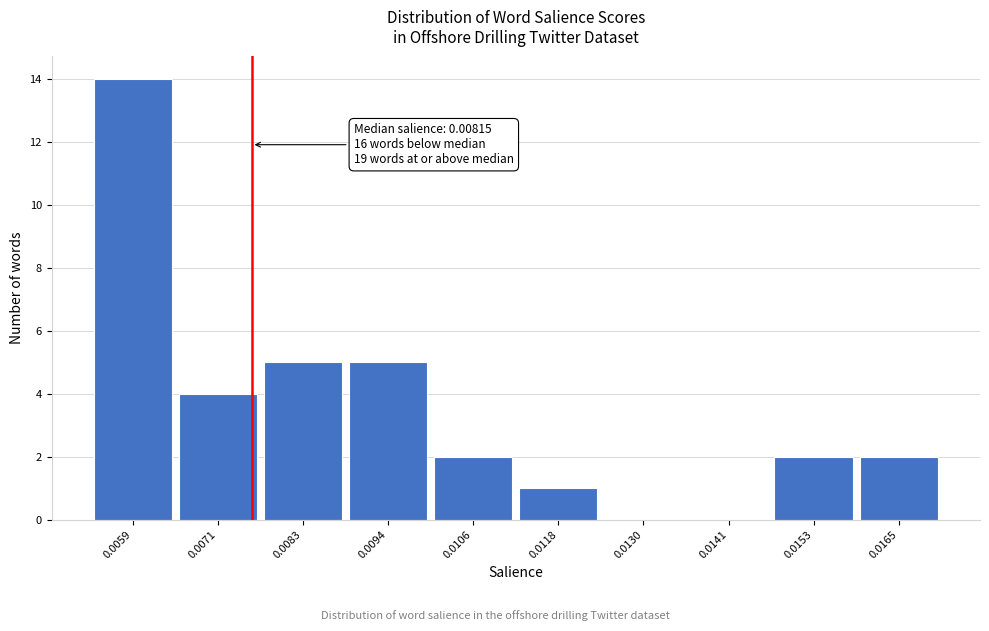

Reading right to left, transcribe all the data shown in this chart.

0.0165=2	0.0153=2	0.0141=0	0.0130=0	0.0118=1	0.0106=2	0.0094=5	0.0083=5	0.0071=4	0.0059=14